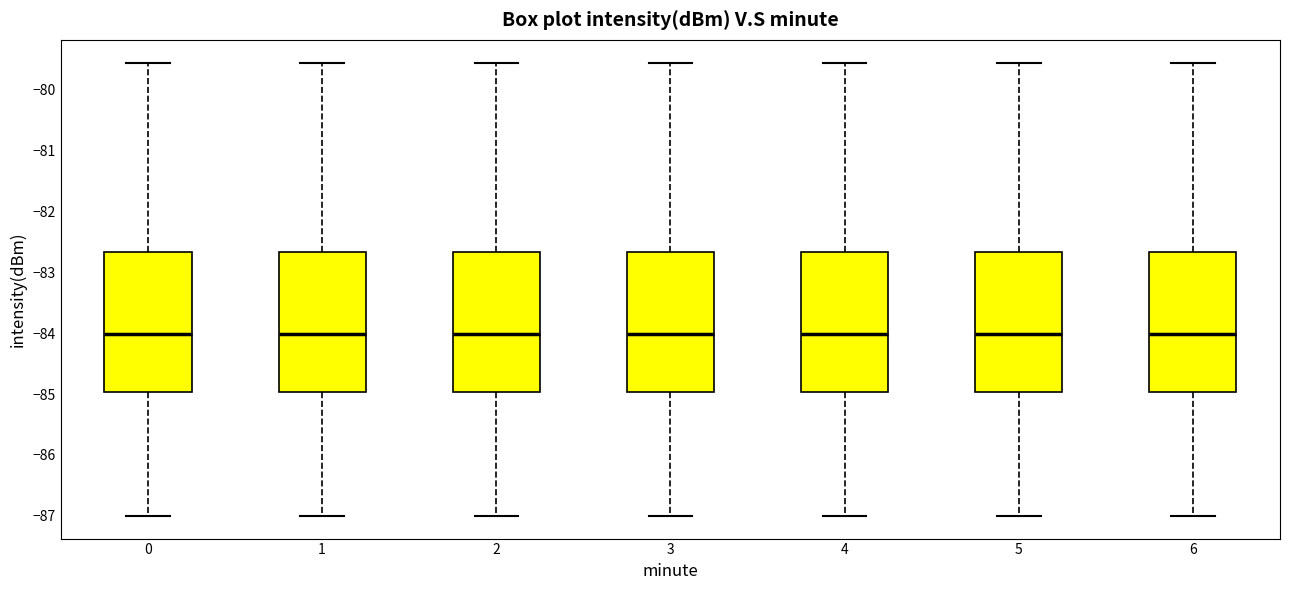

Reading left to right, read every box against the y-axis: the position of its median line, the range the box covers, and the ends of its whiskers. The values are not printed on the chart, so give them approximately, as read against the axis.

0: median -84.0, box -85.0 to -82.7, whiskers -87.0 to -79.6
1: median -84.0, box -85.0 to -82.7, whiskers -87.0 to -79.6
2: median -84.0, box -85.0 to -82.7, whiskers -87.0 to -79.6
3: median -84.0, box -85.0 to -82.7, whiskers -87.0 to -79.6
4: median -84.0, box -85.0 to -82.7, whiskers -87.0 to -79.6
5: median -84.0, box -85.0 to -82.7, whiskers -87.0 to -79.6
6: median -84.0, box -85.0 to -82.7, whiskers -87.0 to -79.6